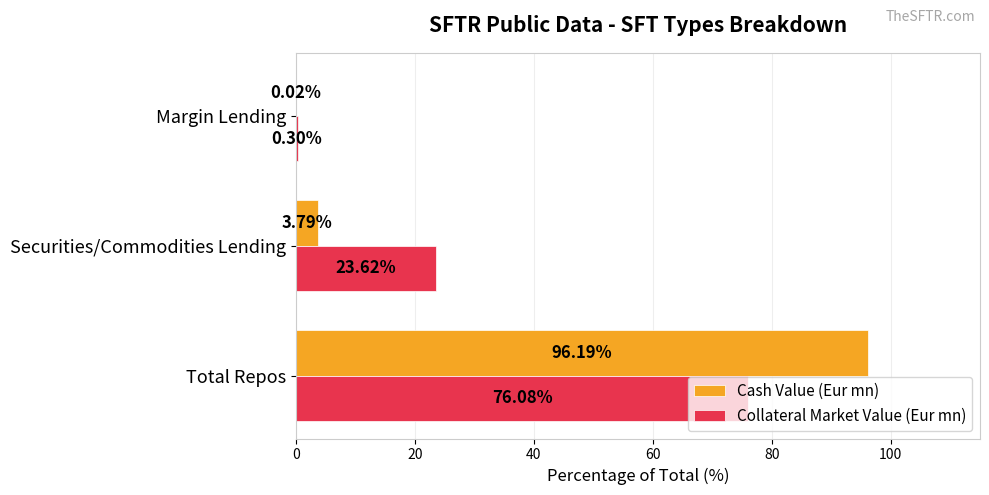

What is the sum of the Cash Value (Eur mn) values at Total Repos and Securities/Commodities Lending?

100.0